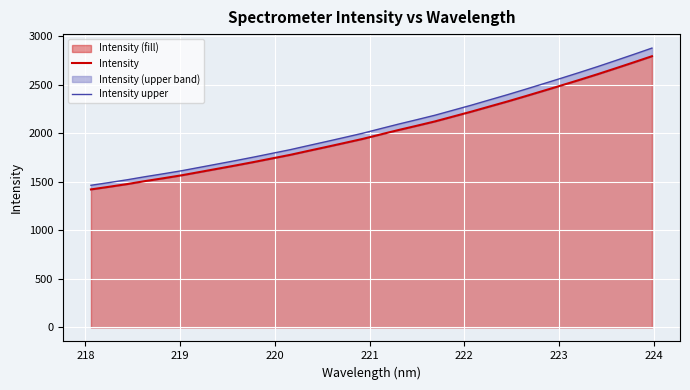

What is the minimum value for Intensity upper?

1464.3